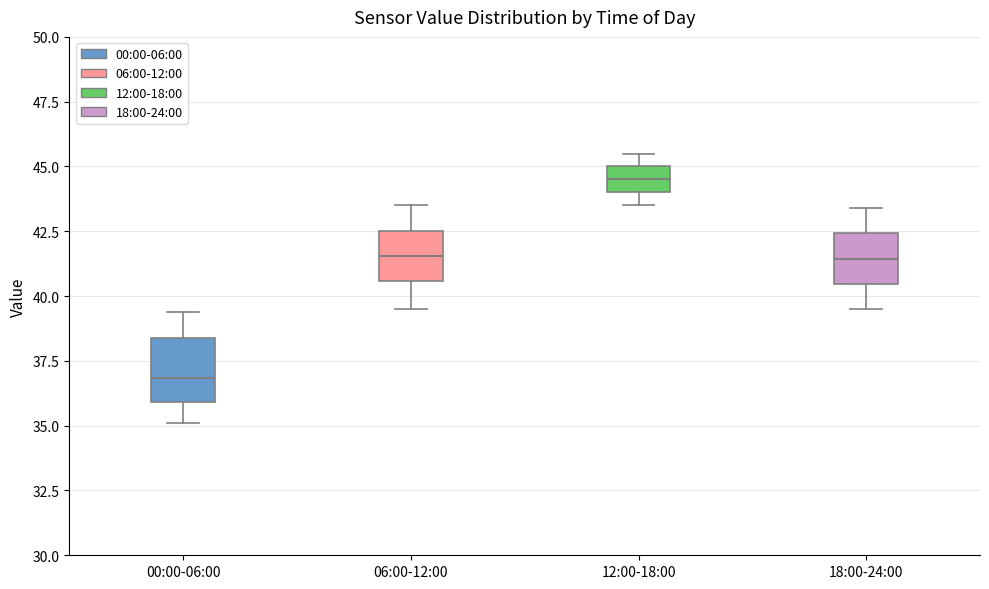

Reading left to right, transcribe this box plot: for each box, give where its median line is, the range the box spans, and where its two whiskers end, as read against the y-axis. The values are not printed on the chart, so give them approximately, as read against the axis.

00:00-06:00: median 37.0, box 36.0 to 38.5, whiskers 35.0 to 39.5
06:00-12:00: median 41.5, box 40.5 to 42.5, whiskers 39.5 to 43.5
12:00-18:00: median 44.5, box 44.0 to 45.0, whiskers 43.5 to 45.5
18:00-24:00: median 41.5, box 40.5 to 42.5, whiskers 39.5 to 43.5